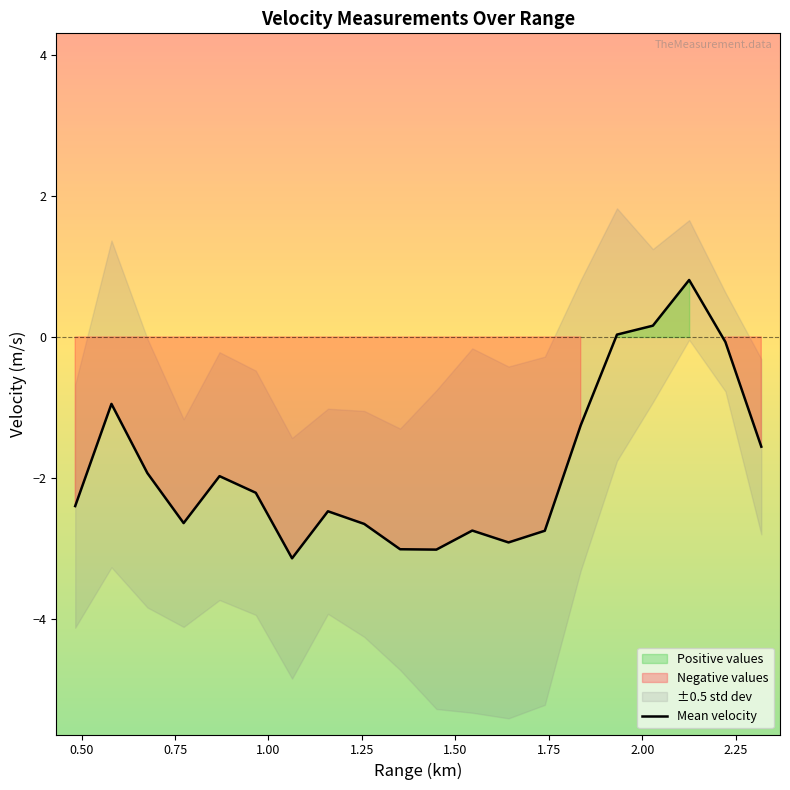

How many positive values are there?

3